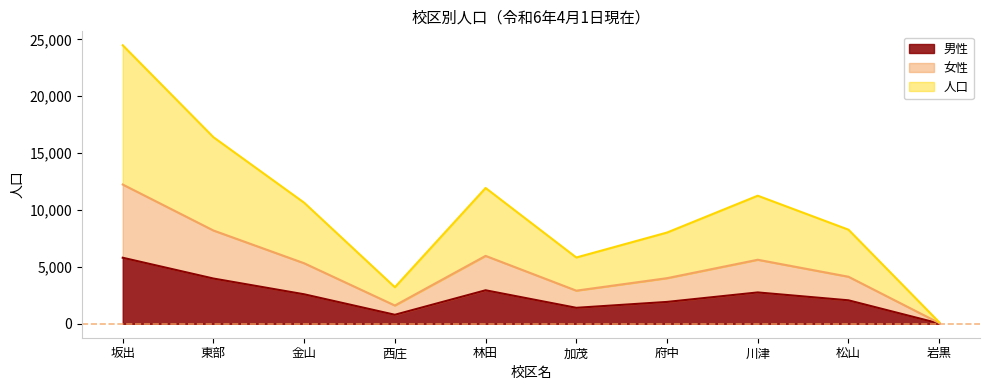

Which series changed the most between 金山 and 岩黒?

人口